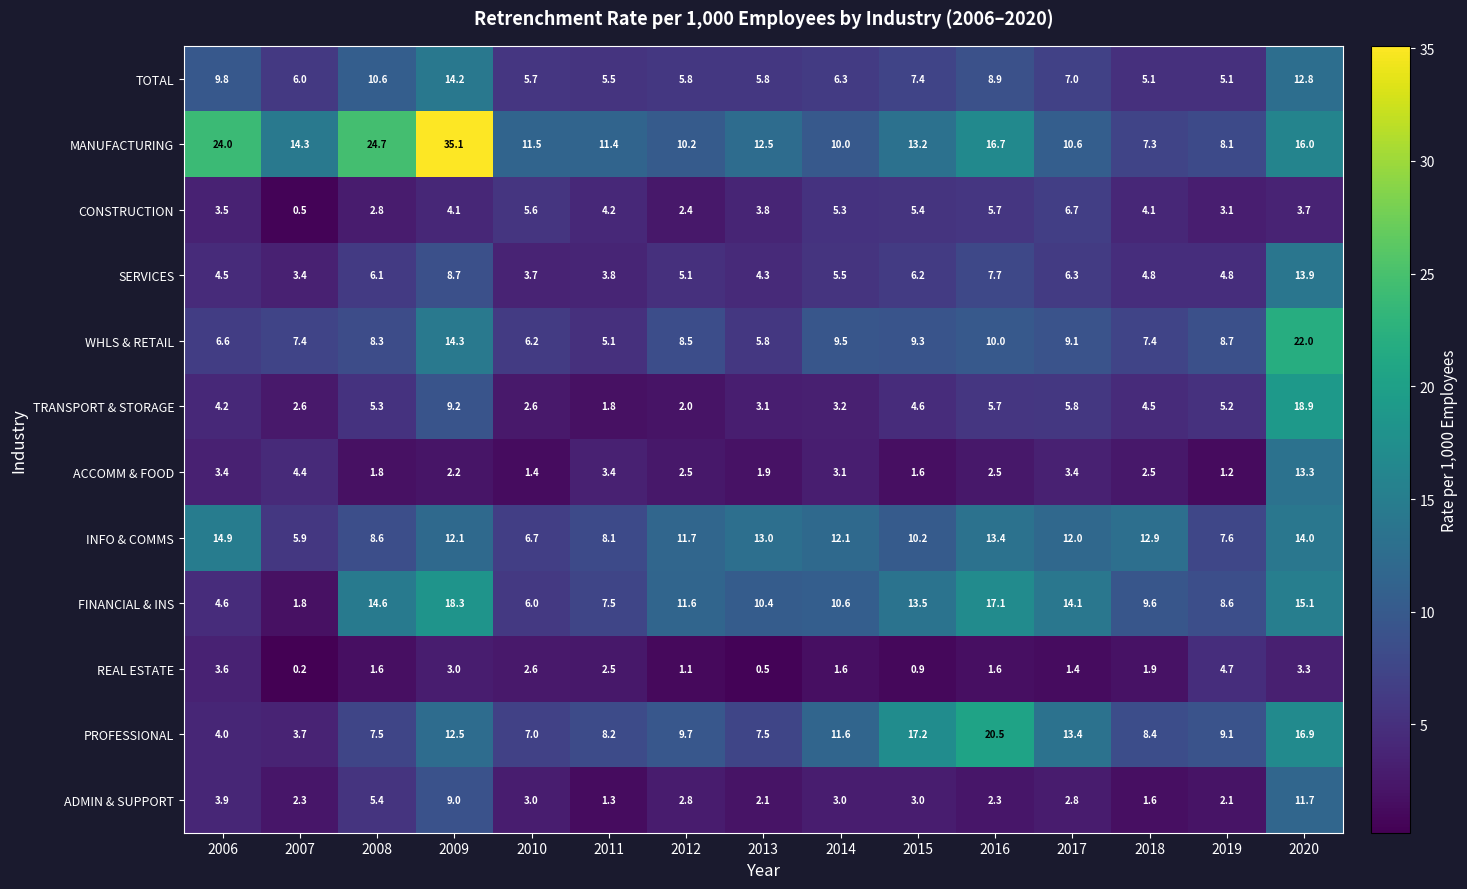

What is the spread (max minus min) of values at 2006?

20.6